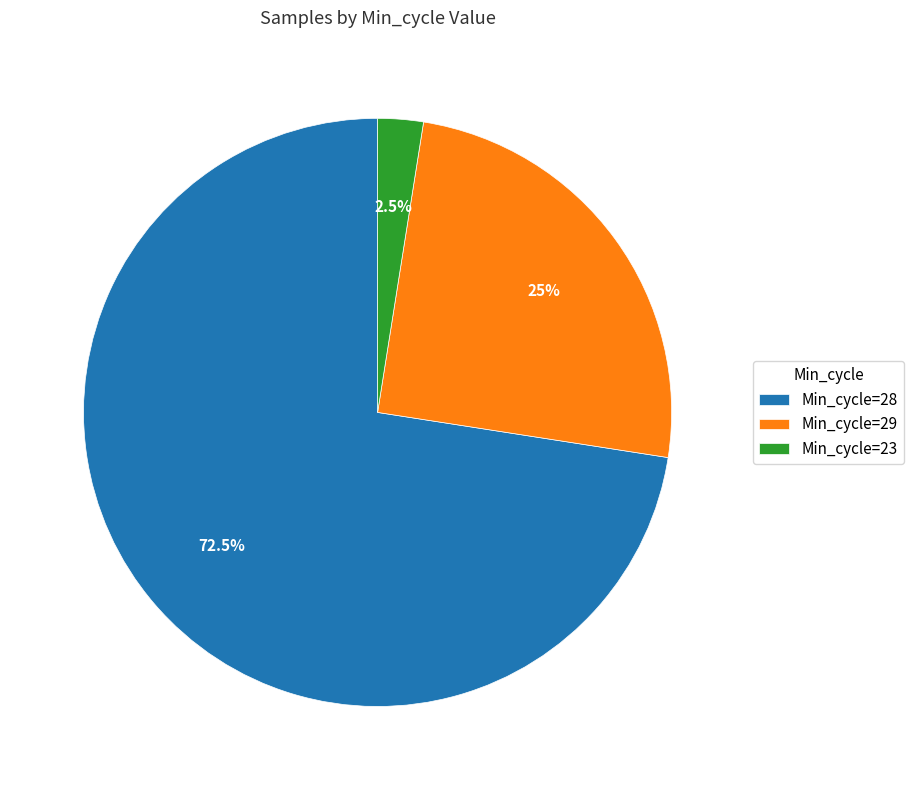

Is there any slice that represents more than half of the pie?

Yes